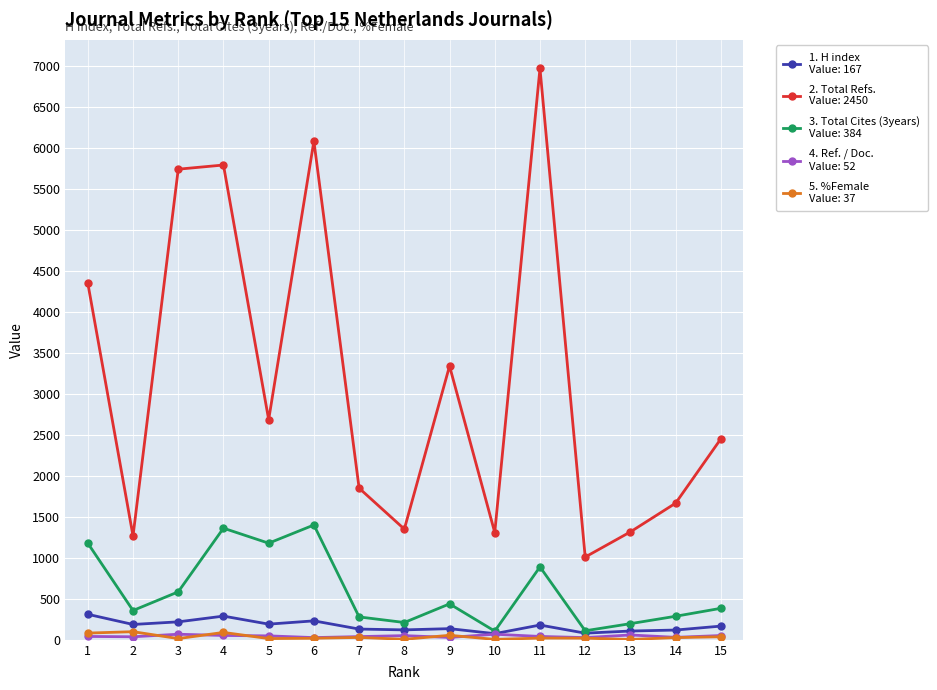

What is the maximum value shown in the chart?

6967